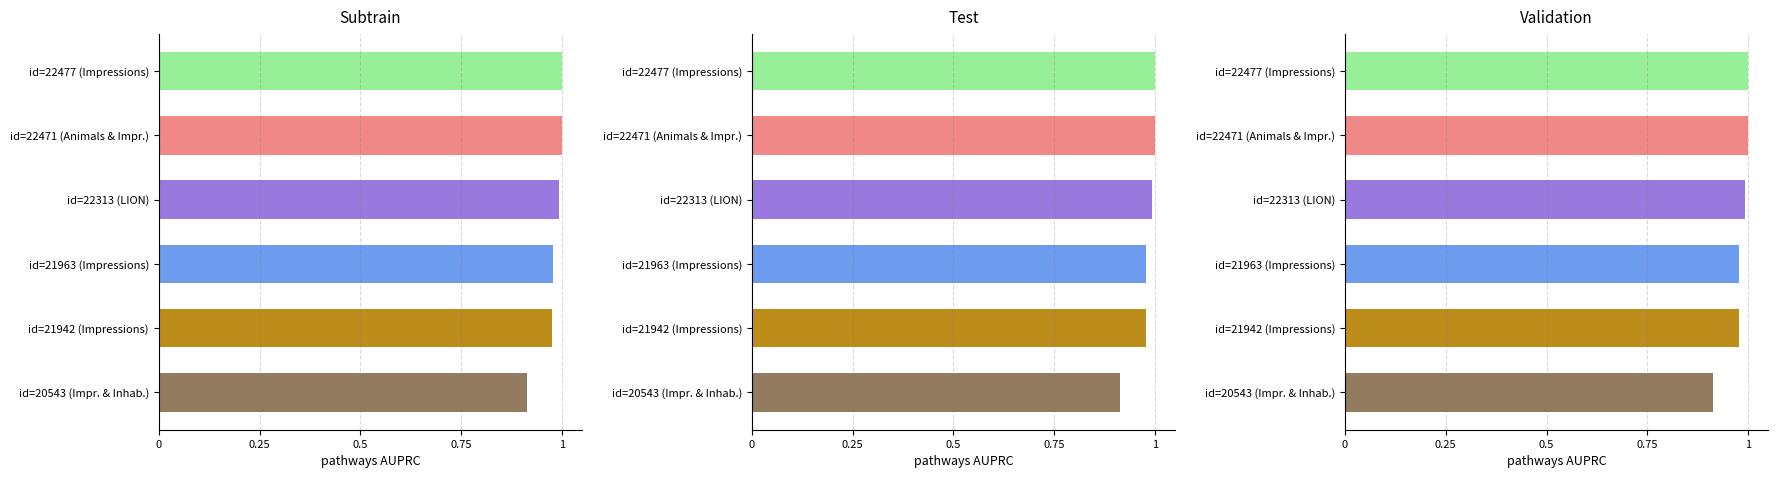

At id=22471 (Animals & Impr.), list the series in order from largest to smallest.

Subtrain, Test, Validation